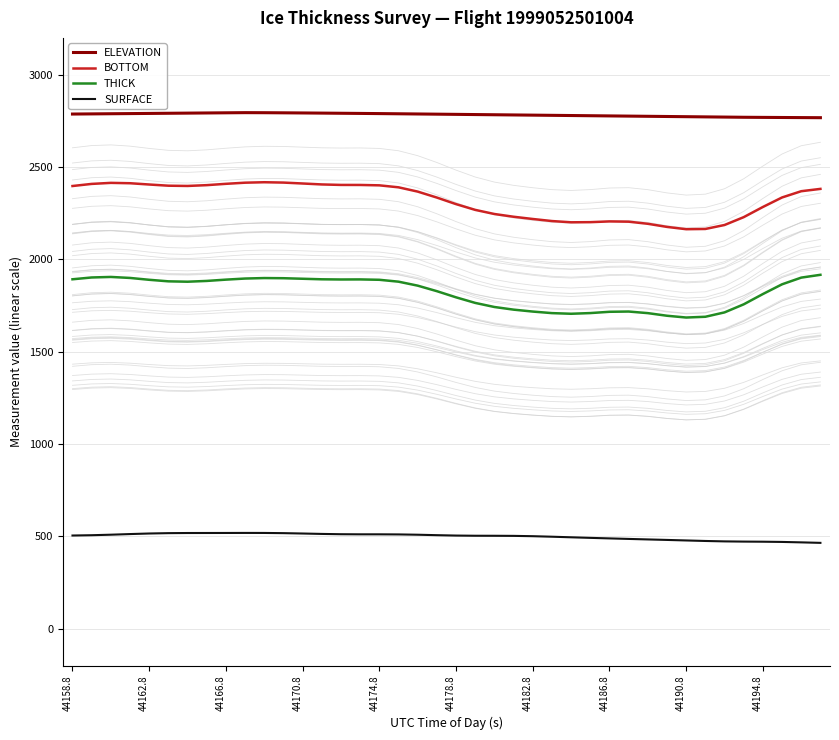

Reading left to right, transcribe all the data shown in this chart.

ELEVATION: 2787.6	2788.4	2789.2	2790.1	2790.9	2791.8	2792.6	2793.4	2794.3	2795.1	2794.8	2794.2	2793.5	2792.7	2791.8	2790.9	2790.0	2789.0	2788.0	2786.9	2785.9	2784.8	2783.7	2782.7	2781.6	2780.6	2779.6	2778.5	2777.4	2776.4	2775.4	2774.3	2773.3	2772.2	2771.2	2770.1	2769.5	2768.9	2768.4	2767.8
BOTTOM: 2397.8	2409.2	2414.8	2412.9	2405.9	2399.5	2398.2	2402.5	2409.7	2415.8	2418.3	2416.4	2411.4	2406.3	2403.7	2403.6	2401.5	2390.8	2367.6	2335.2	2299.8	2268.5	2246.2	2231.4	2219.2	2208.1	2201.3	2202.0	2206.1	2204.7	2193.2	2176.4	2163.9	2165.2	2186.7	2229.2	2284.3	2335.8	2369.7	2382.2
THICK: 1892.7	1902.5	1905.4	1900.0	1890.0	1881.6	1879.5	1883.8	1890.8	1896.7	1899.3	1898.5	1895.5	1892.6	1891.6	1892.0	1890.0	1879.8	1858.2	1828.3	1795.0	1764.8	1742.6	1728.3	1717.9	1709.5	1706.0	1709.7	1716.6	1718.1	1709.4	1695.2	1685.6	1689.7	1713.4	1757.0	1812.8	1865.5	1901.7	1916.9
SURFACE: 505.1	506.7	509.5	512.9	516.0	517.9	518.6	518.7	518.9	519.1	519.0	517.9	515.9	513.7	512.1	511.5	511.5	511.0	509.3	506.9	504.8	503.8	503.6	503.1	501.4	498.6	495.4	492.3	489.4	486.6	483.9	481.1	478.3	475.5	473.3	472.1	471.5	470.3	467.9	465.3